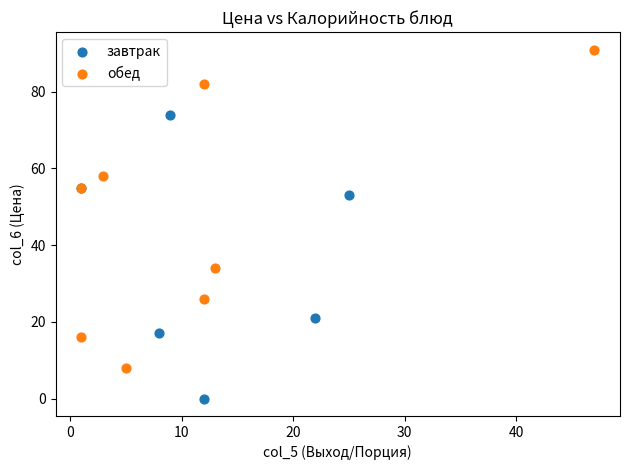

Which series reaches the minimum Y coordinate?

завтрак